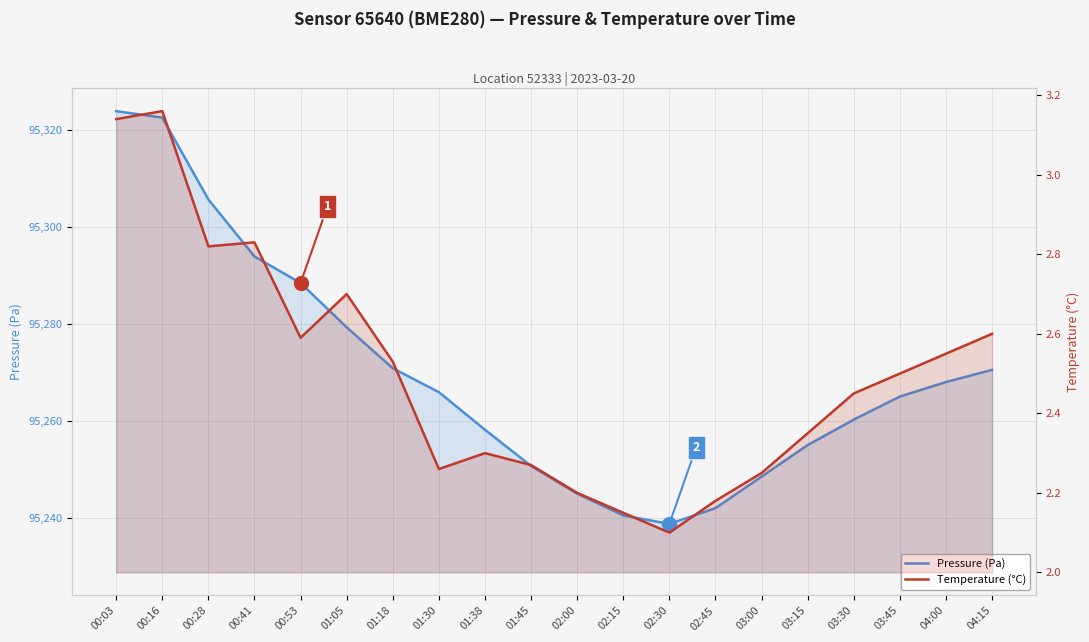

The Temperature (°C) series shows 3.7 at 00:41. True or false?

False